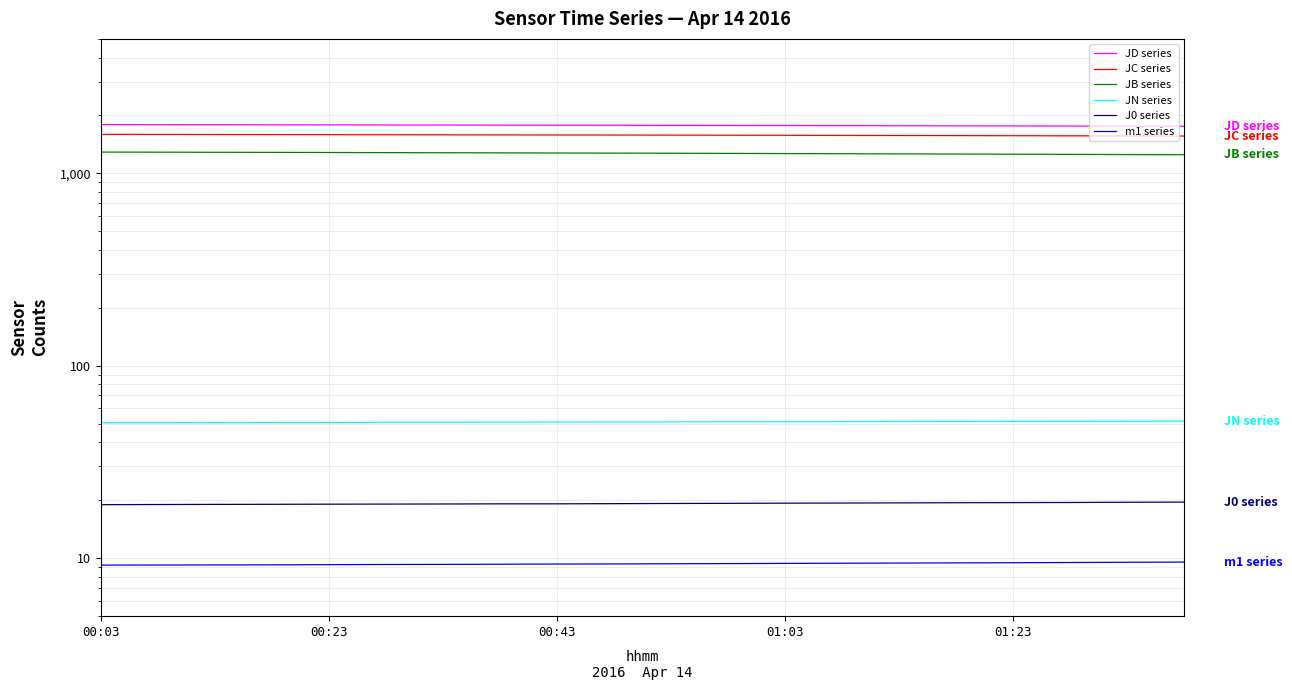

The JC series series shows 1564.9 at 18. True or false?

True